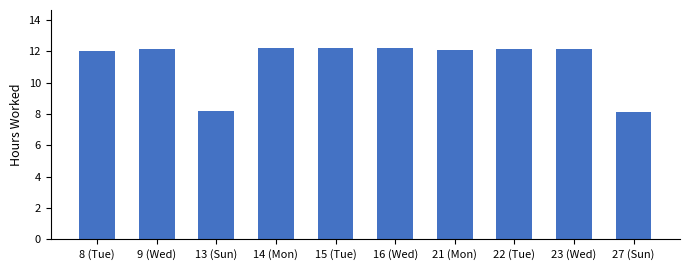

What is the ratio of the value at 9 (Wed) to the value at 23 (Wed)?

1.0